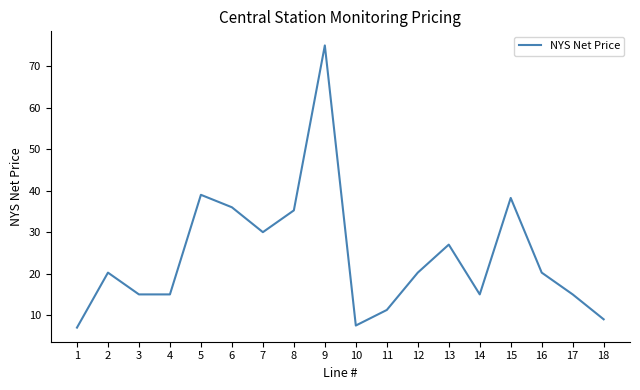

What is the ratio of the value at 7 to the value at 12?

1.5